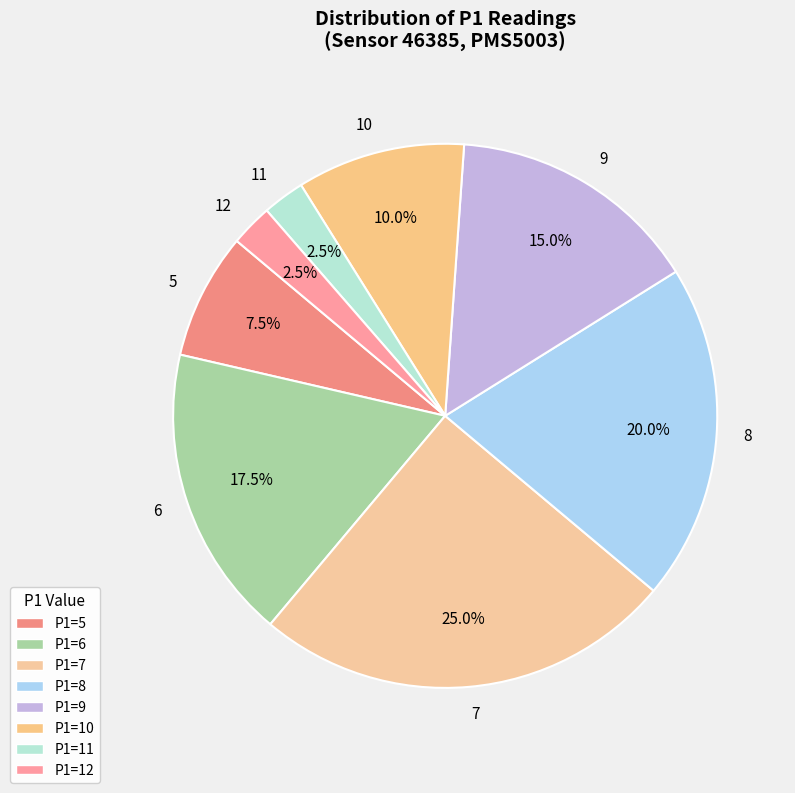

How many slices are in this pie chart?

8